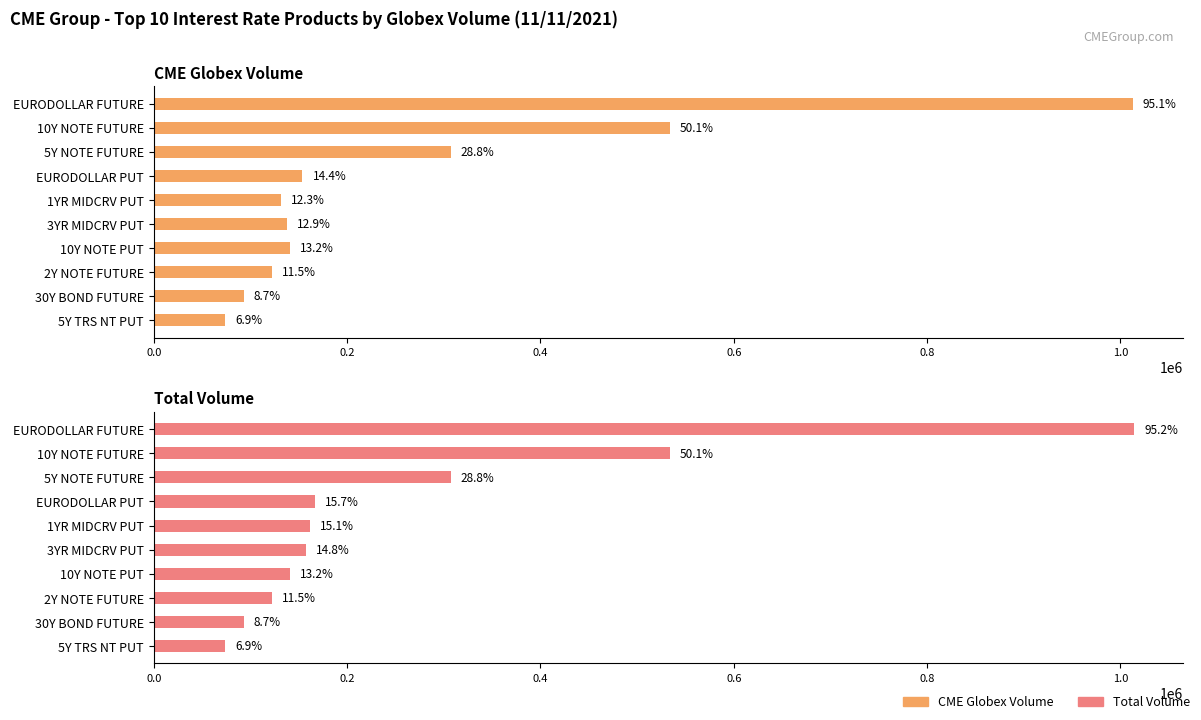

Between EURODOLLAR FUTURE and 2Y NOTE FUTURE, which series saw the biggest shift?

Total Volume